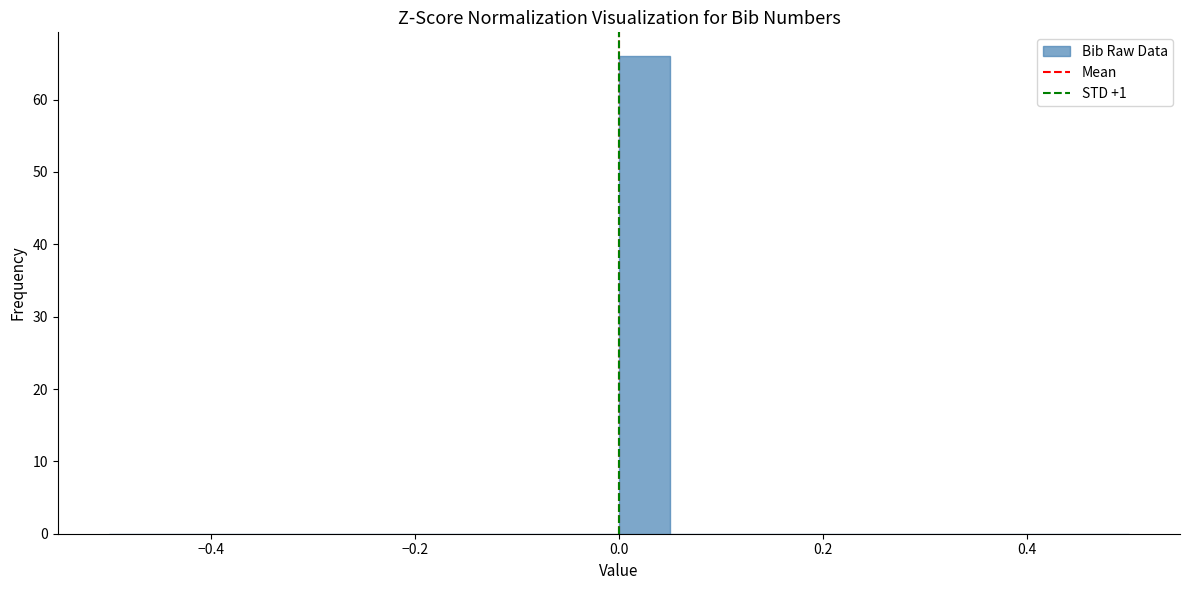

Around what value on the x-axis is the tallest bar? Give the approximate position of its centre, as read against the axis.

0.02